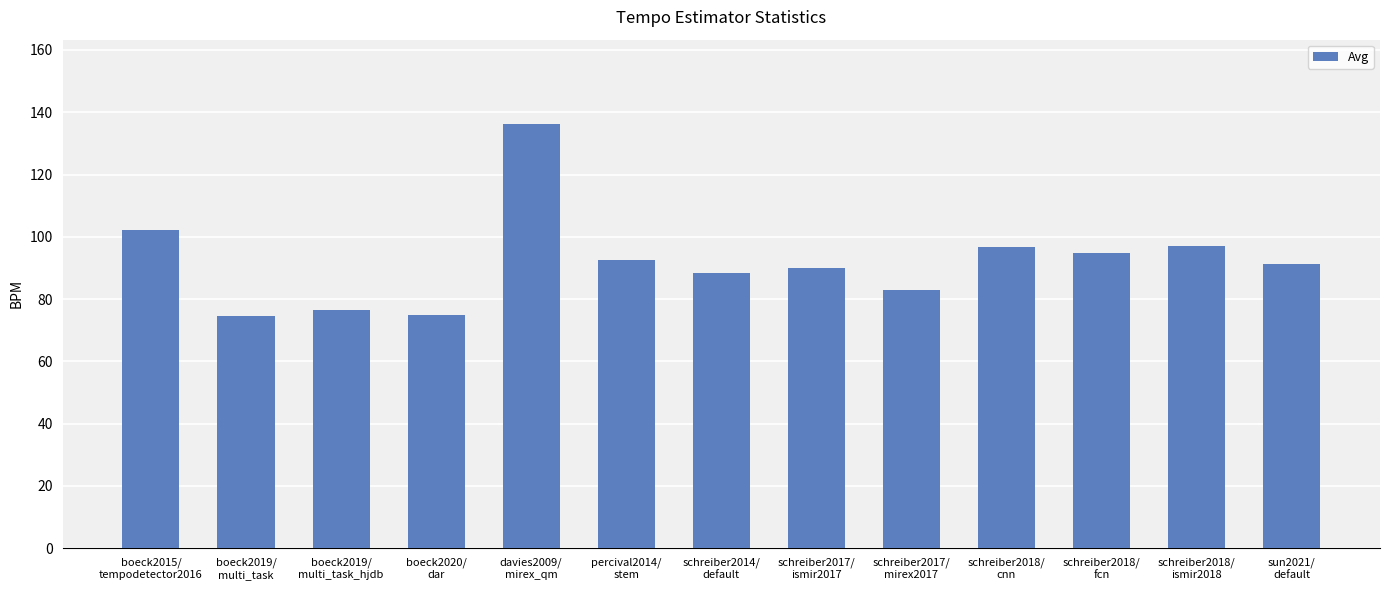

Are the bars horizontal?

No